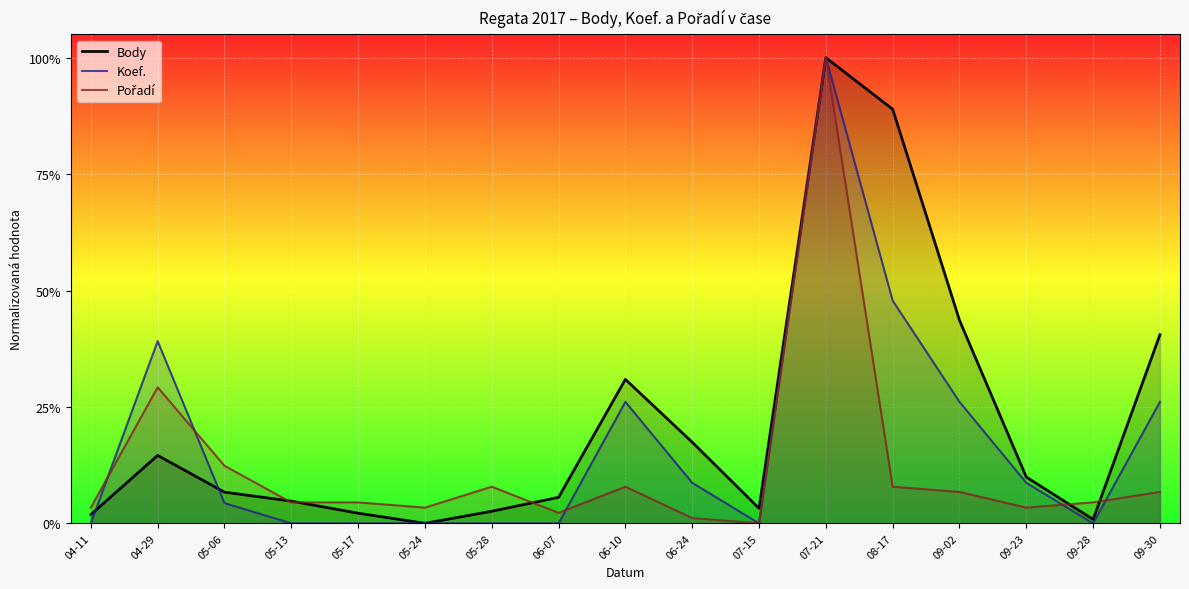

Which series has the largest total across all categories?

Body